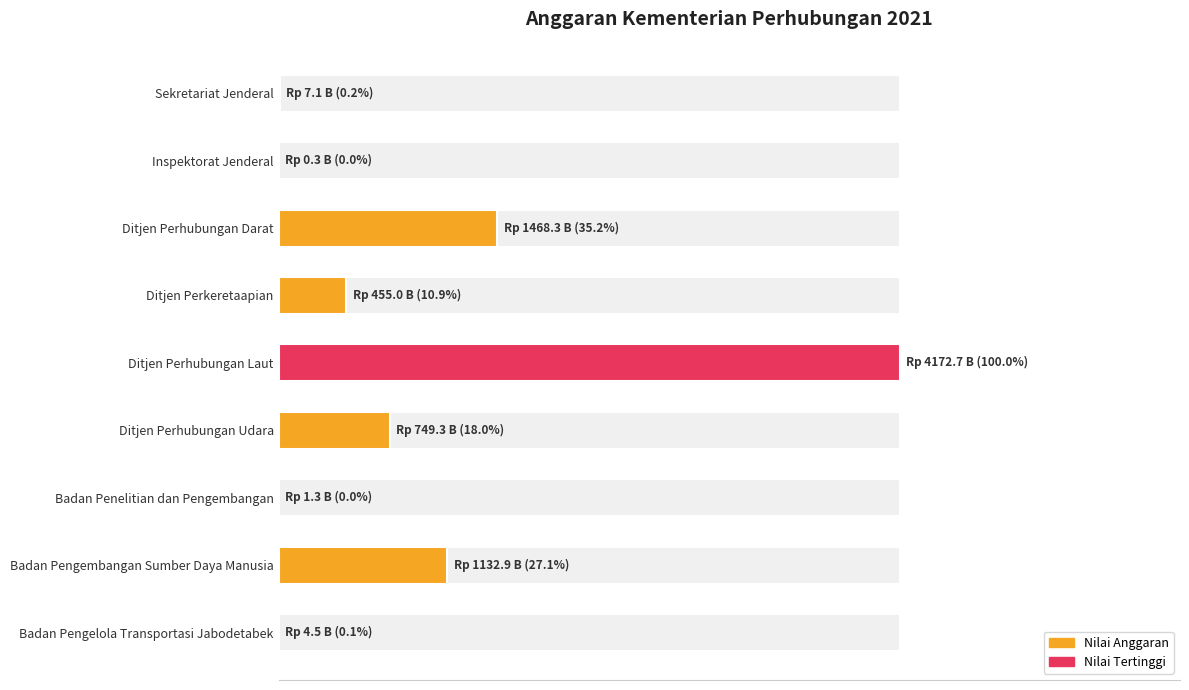

What is the change in value from Inspektorat Jenderal to Ditjen Perhubungan Darat?

+1468025348080